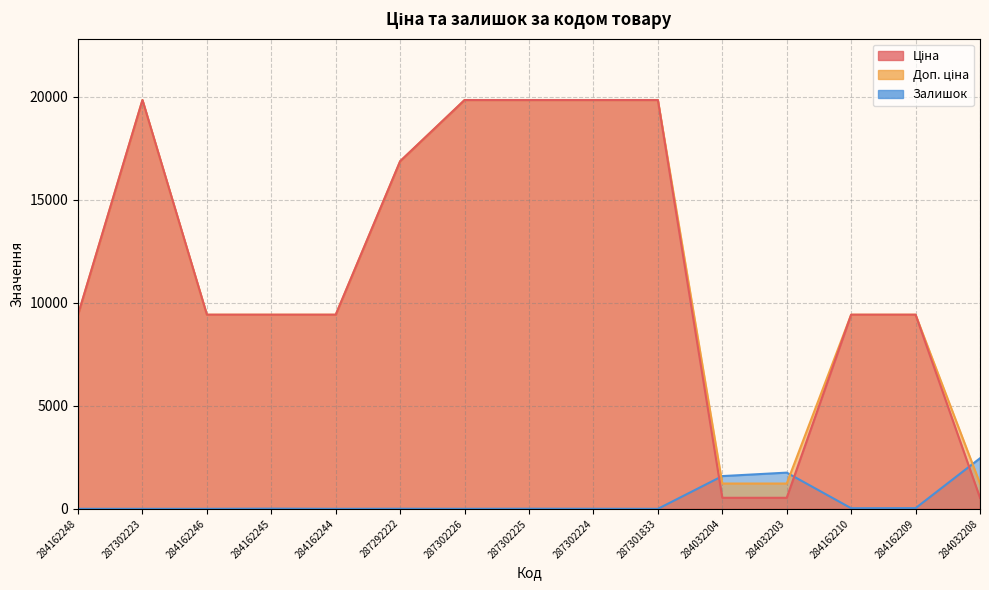

The value of Доп. ціна at 284032208 is 411.8. True or false?

False